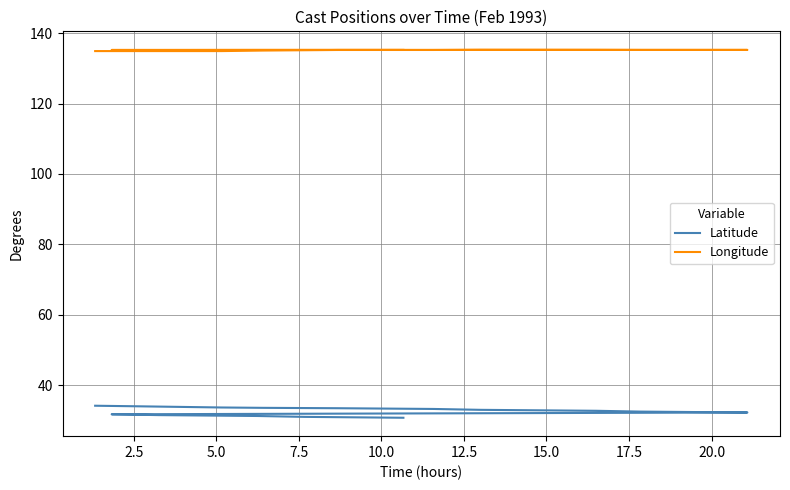

How many data points in Latitude are above 32?

10